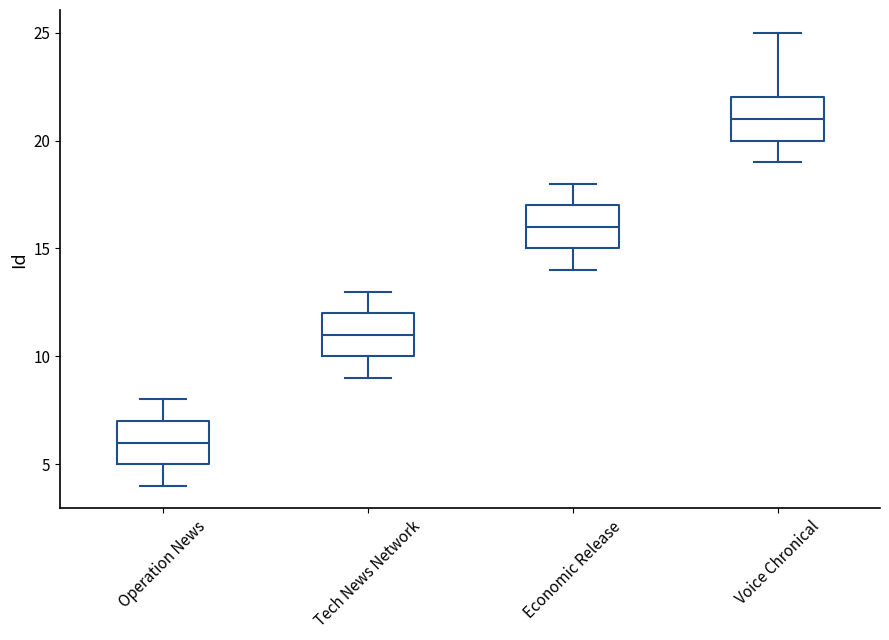

Reading left to right, read every box against the y-axis: the position of its median line, the range the box covers, and the ends of its whiskers. The values are not printed on the chart, so give them approximately, as read against the axis.

Operation News: median 6, box 5 to 7, whiskers 4 to 8
Tech News Network: median 11, box 10 to 12, whiskers 9 to 13
Economic Release: median 16, box 15 to 17, whiskers 14 to 18
Voice Chronical: median 21, box 20 to 22, whiskers 19 to 25